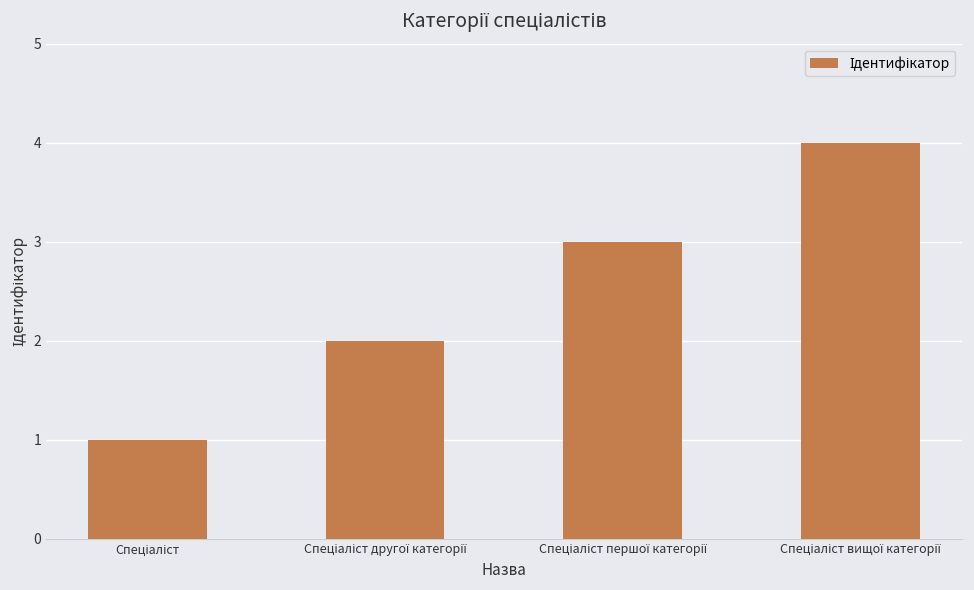

What is the sum of all values?

10